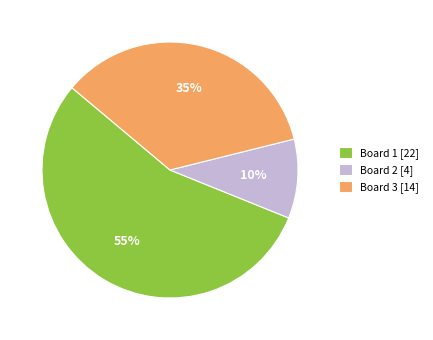

To the nearest percent, what is the difference between the largest and smallest slice percentages?

45%